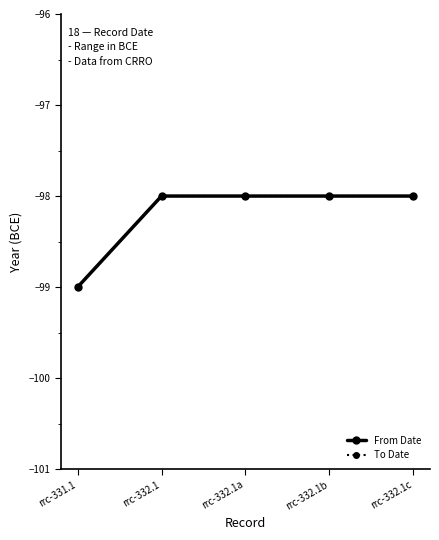

Which series has the largest range (max minus min)?

From Date